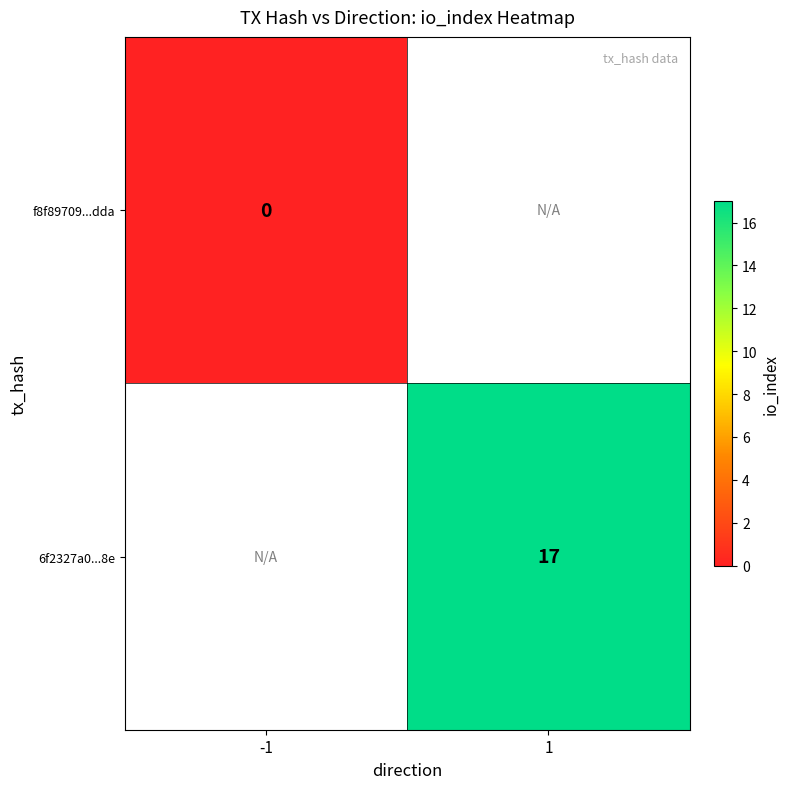

Is it true that 6f2327a0...8e equals 25 at 1?

False